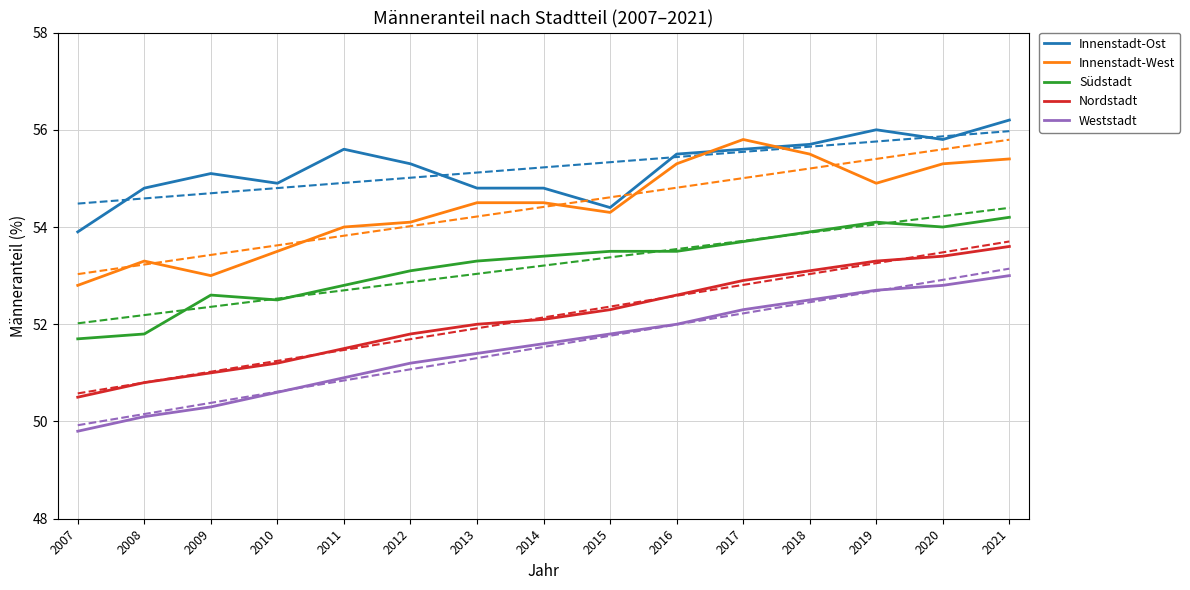

Between 2019 and 2010, which is larger?

2019